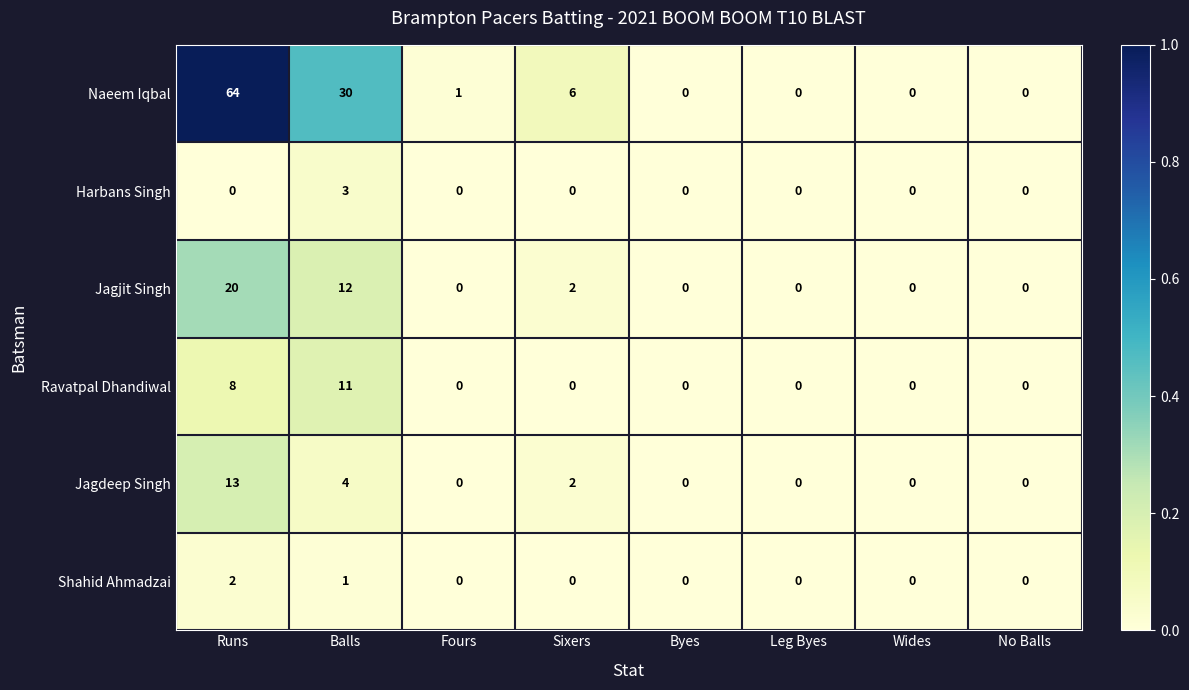

What is the maximum value shown in the chart?

64